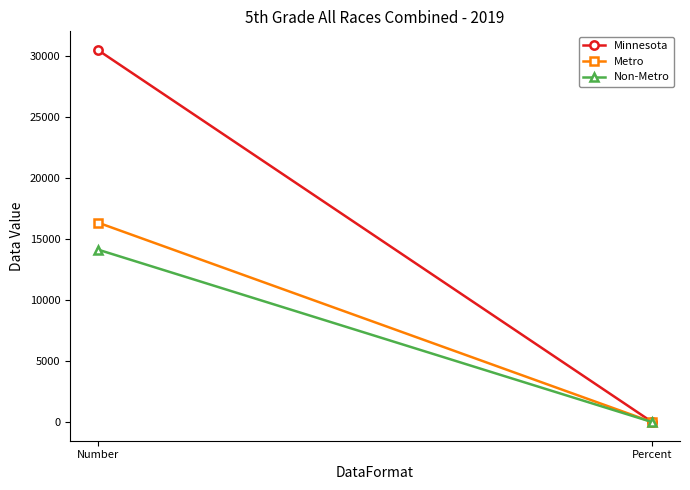

At which label does Minnesota reach its peak?

Number